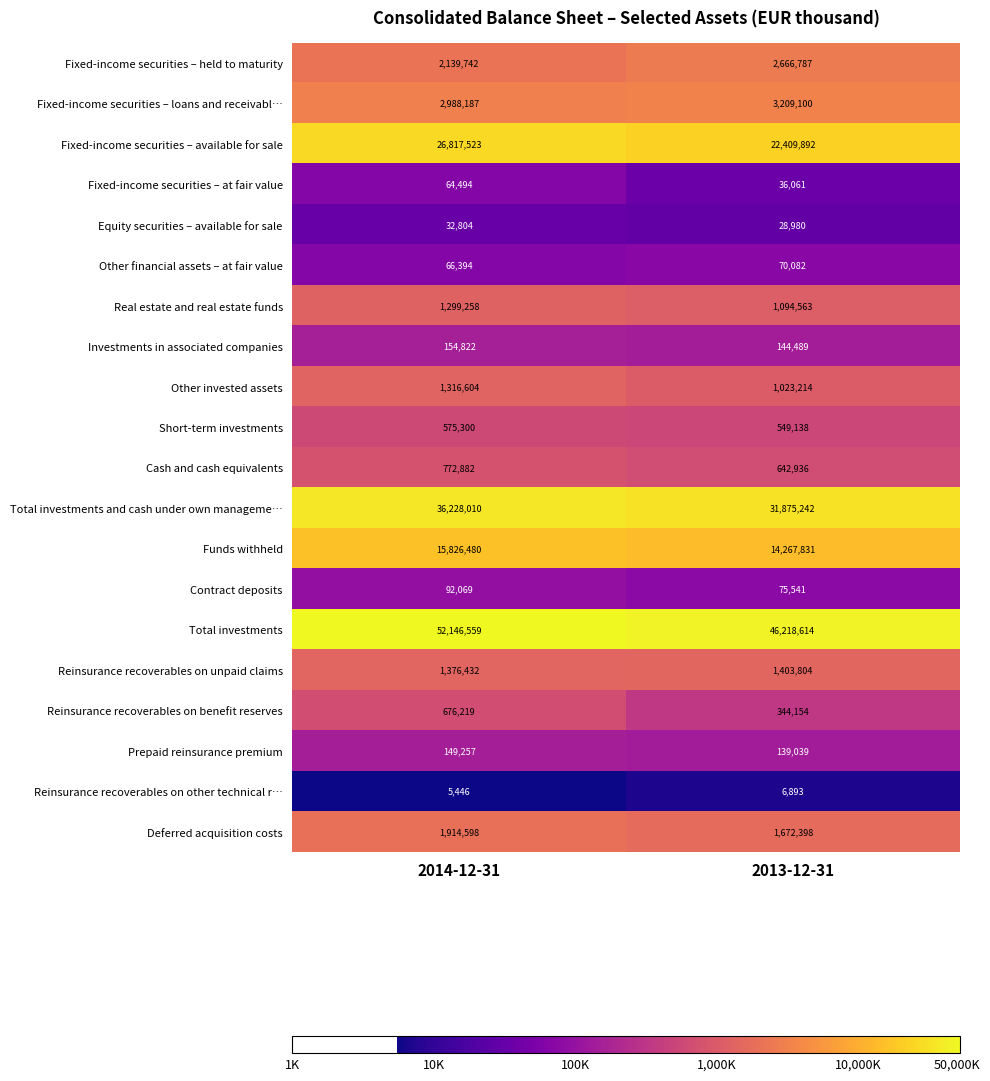

List the series in order of their peak value, lowest first.

Reinsurance recoverables on other technical r…, Equity securities – available for sale, Fixed-income securities – at fair value, Other financial assets – at fair value, Contract deposits, Prepaid reinsurance premium, Investments in associated companies, Short-term investments, Reinsurance recoverables on benefit reserves, Cash and cash equivalents, Real estate and real estate funds, Other invested assets, Reinsurance recoverables on unpaid claims, Deferred acquisition costs, Fixed-income securities – held to maturity, Fixed-income securities – loans and receivabl…, Funds withheld, Fixed-income securities – available for sale, Total investments and cash under own manageme…, Total investments